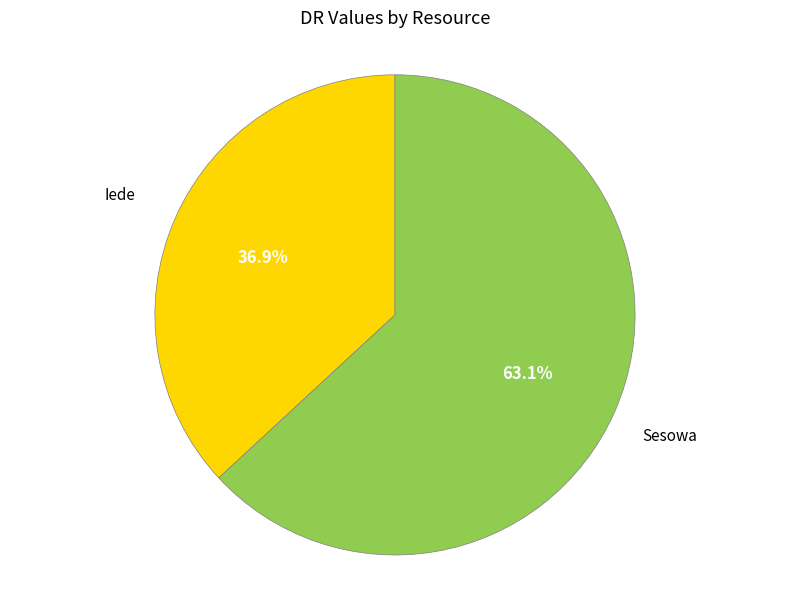

Does any single category account for the majority?

Yes